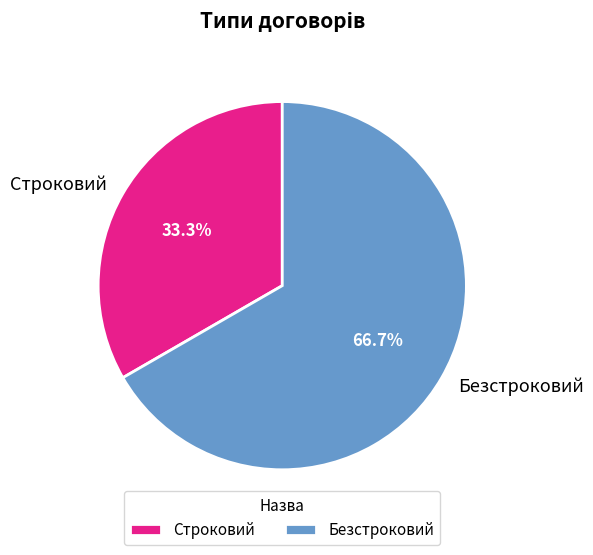

Approximately how many times larger is the value at Безстроковий compared to Строковий?

2.0